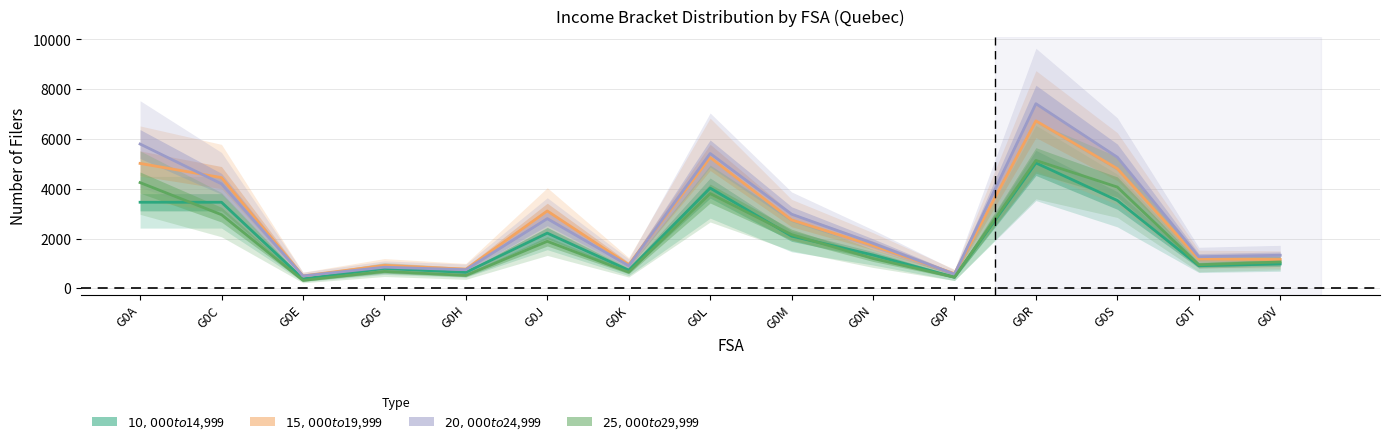

Rank the series by their maximum value, from lowest to highest.

$10,000 to $14,999, $25,000 to $29,999, $15,000 to $19,999, $20,000 to $24,999